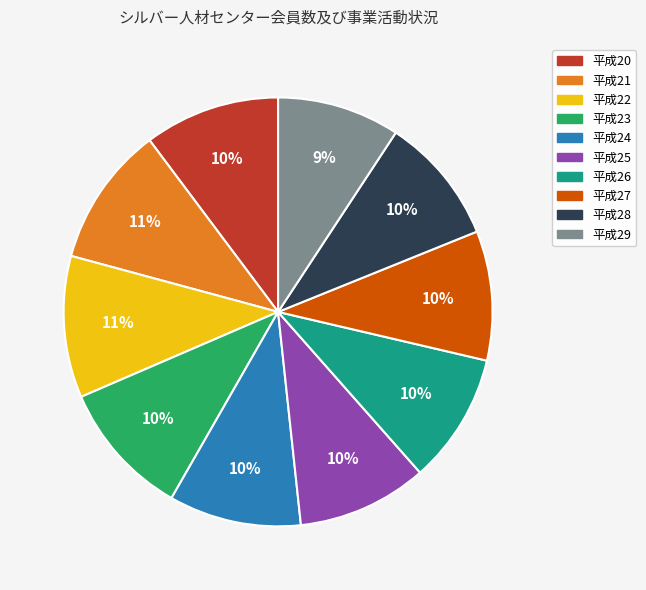

Does 平成29 account for over 50% of the chart?

No